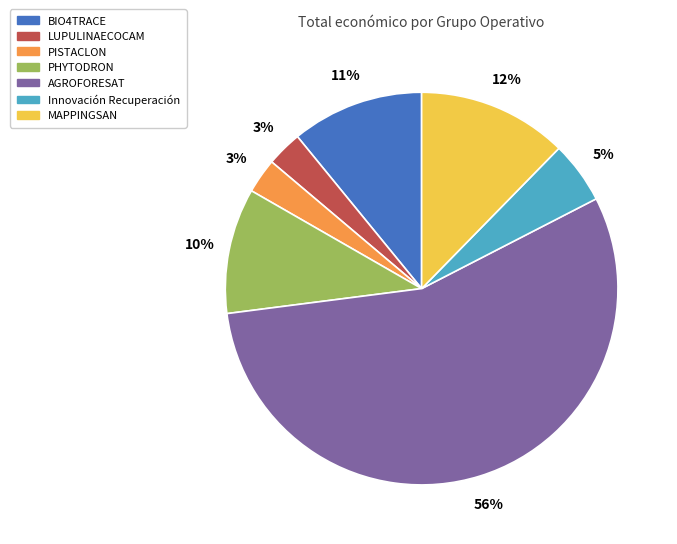

Do LUPULINAECOCAM and PHYTODRON together represent more than half of the pie?

No